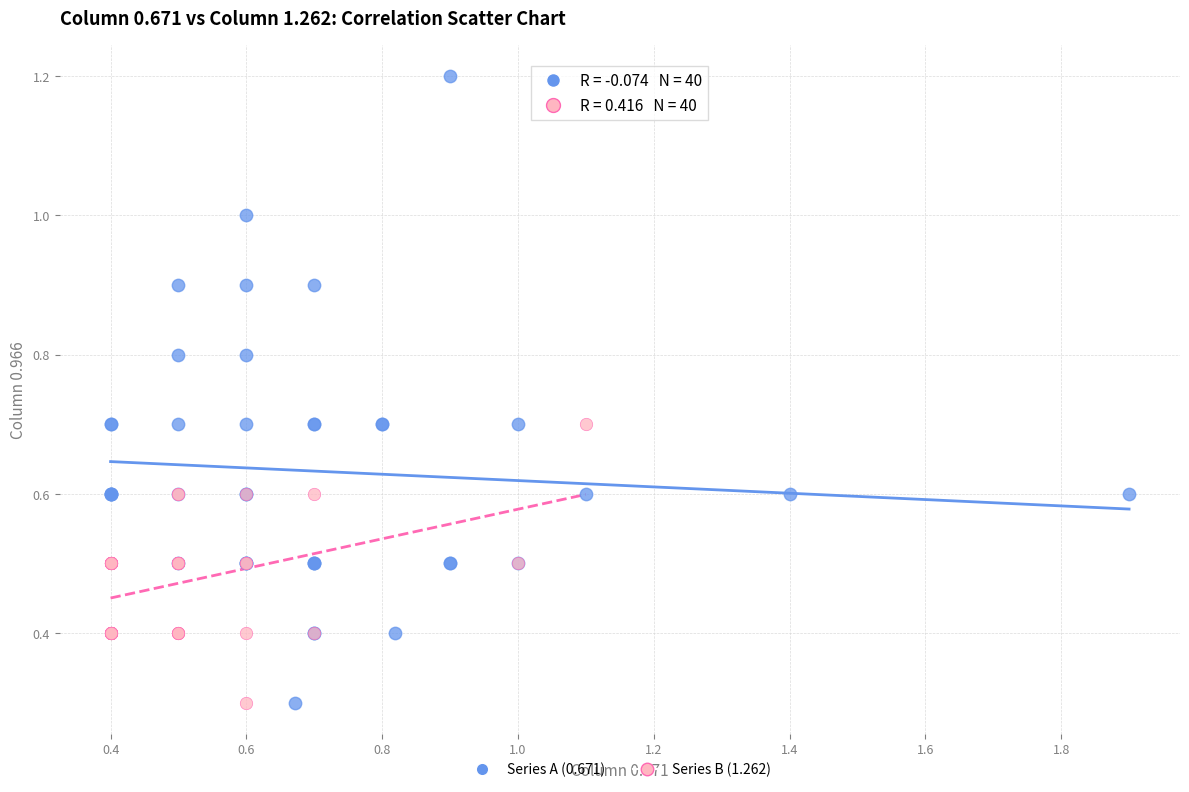

What are all the series names shown in the legend?

Series A (0.671), Series B (1.262)